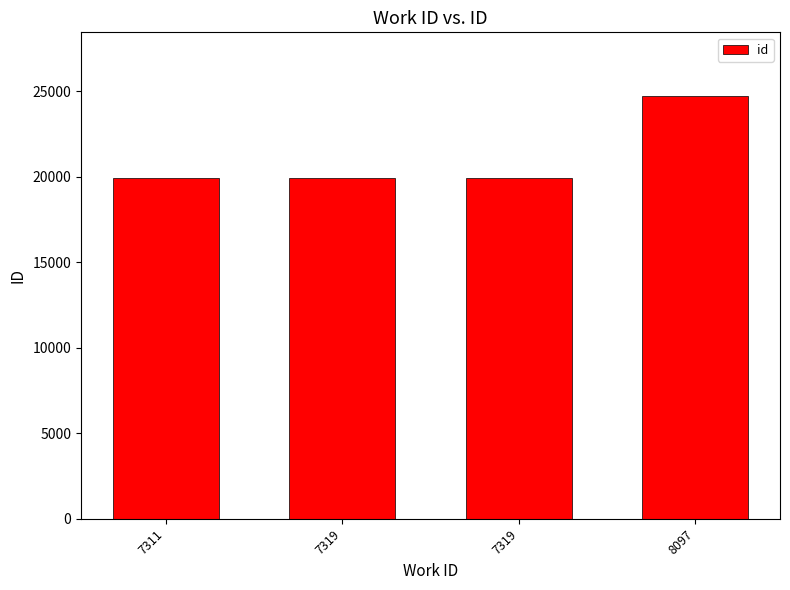

Where does the data first go above 19944?

8097